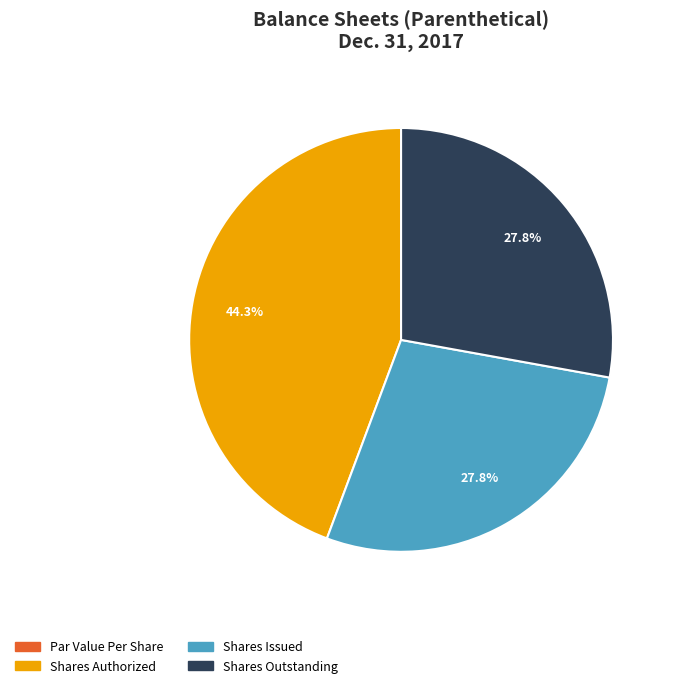

Which category has the biggest portion of the pie?

Shares Authorized